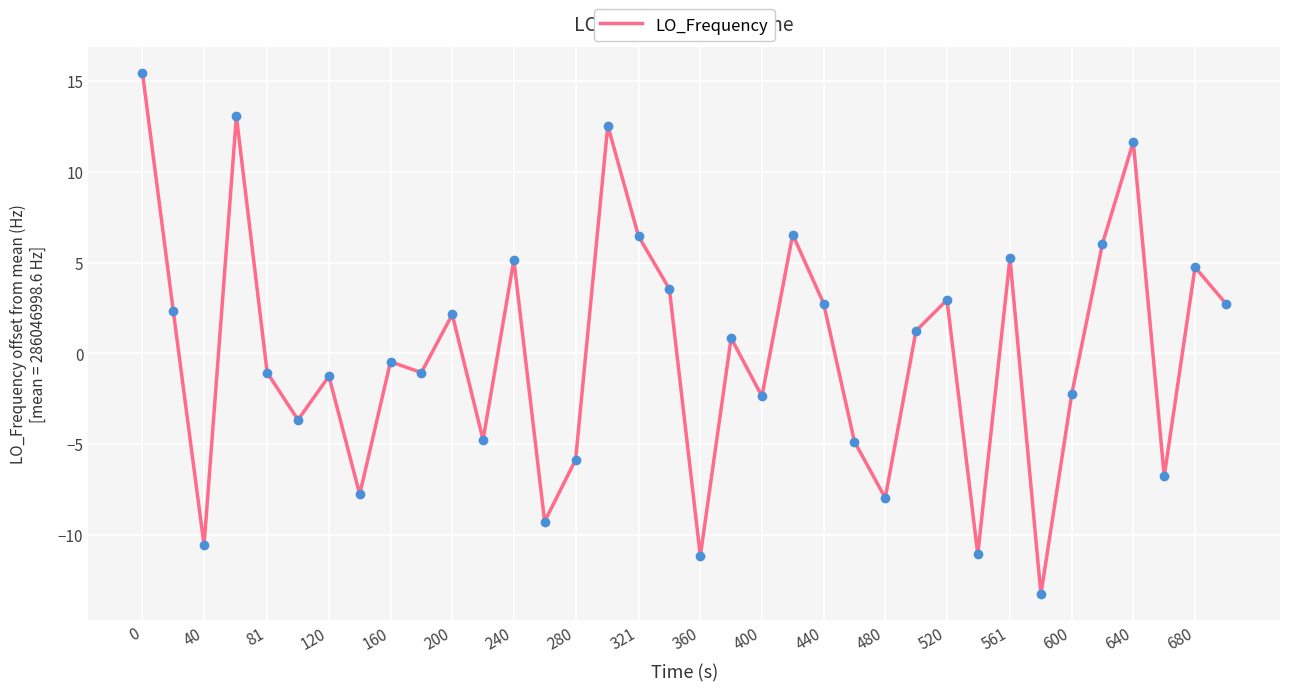

What is the difference between the maximum and minimum values?

28.7